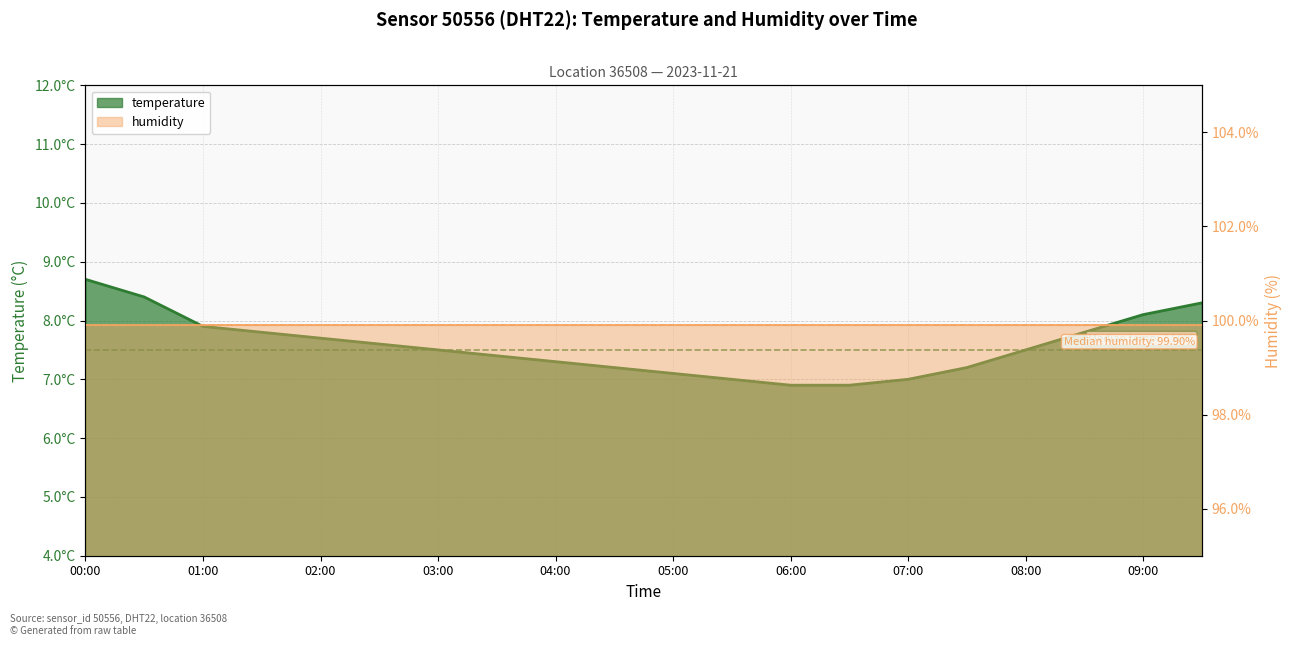

Does the chart have visible grid lines?

Yes